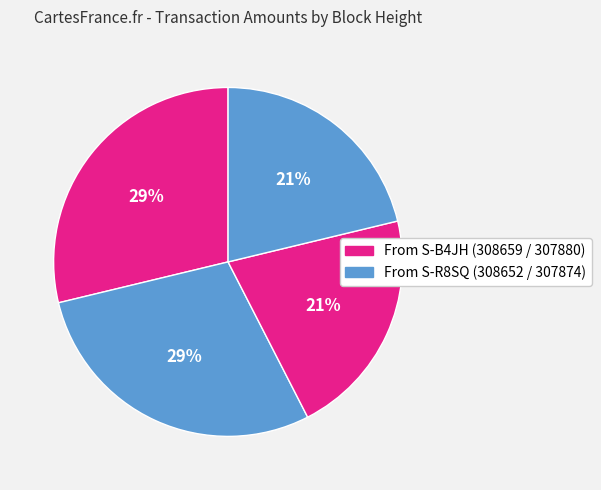

Is there a majority slice in this chart?

No